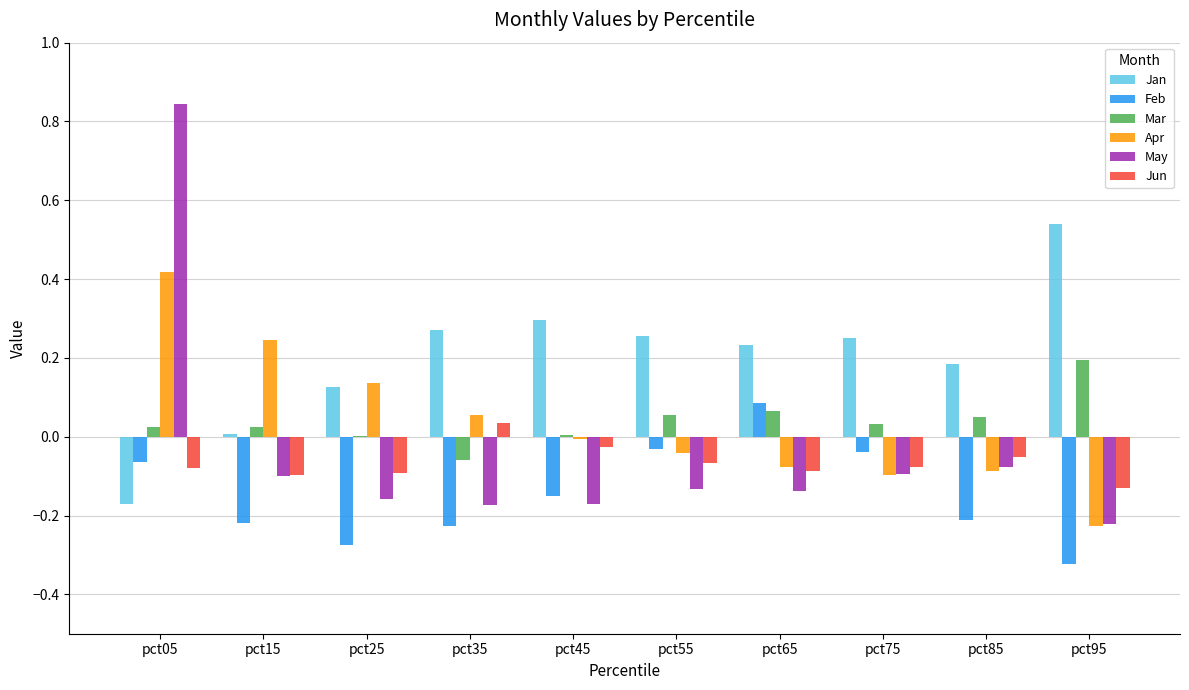

What is the sum of all Jun values?

-0.7